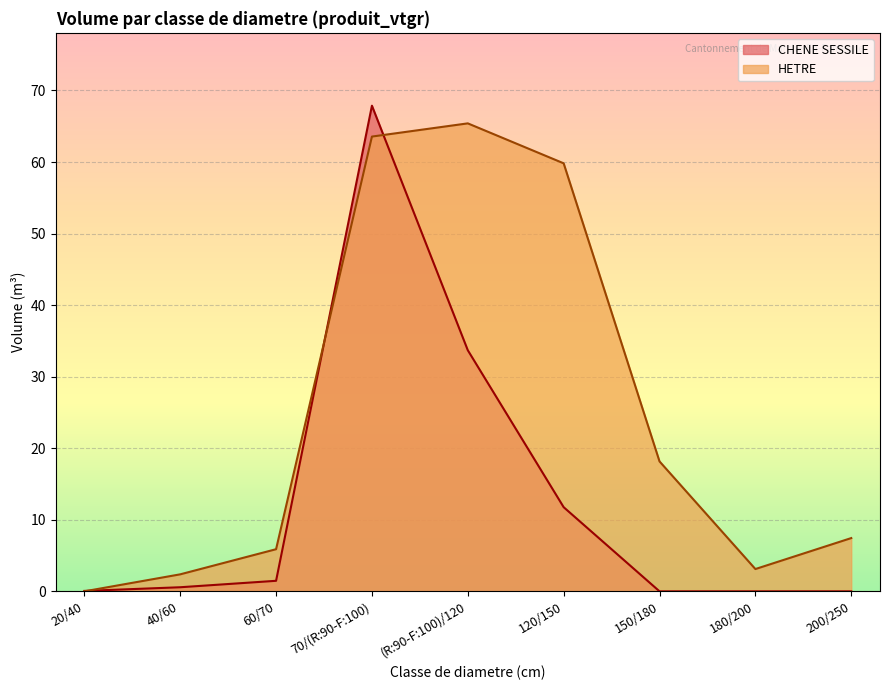

Which series has the largest range (max minus min)?

CHENE SESSILE